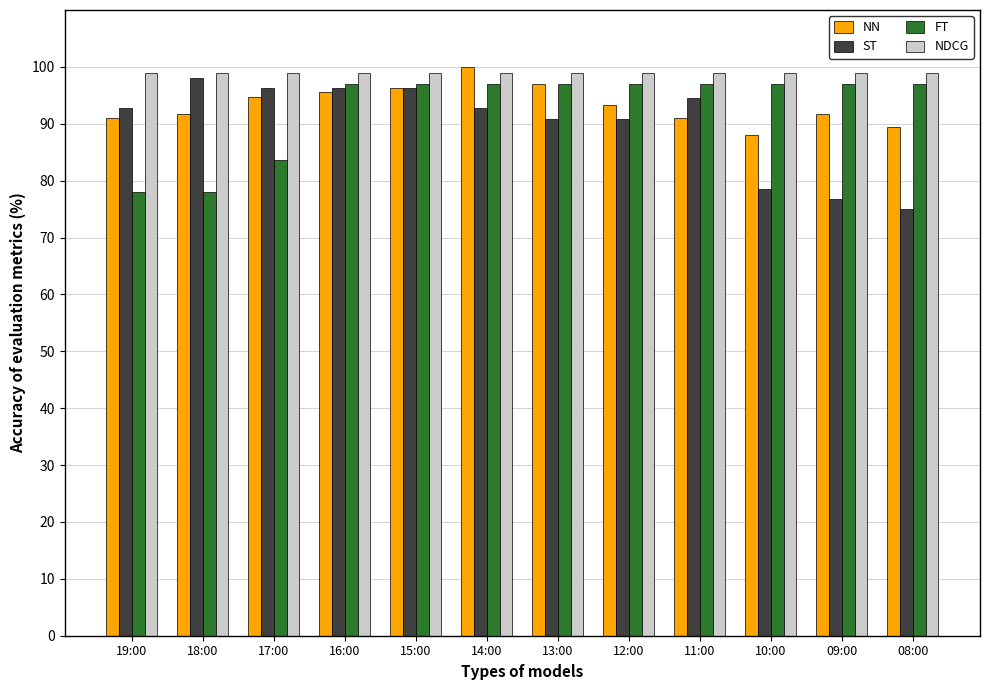

What is the difference between the ST values at 13:00 and 16:00?

5.3